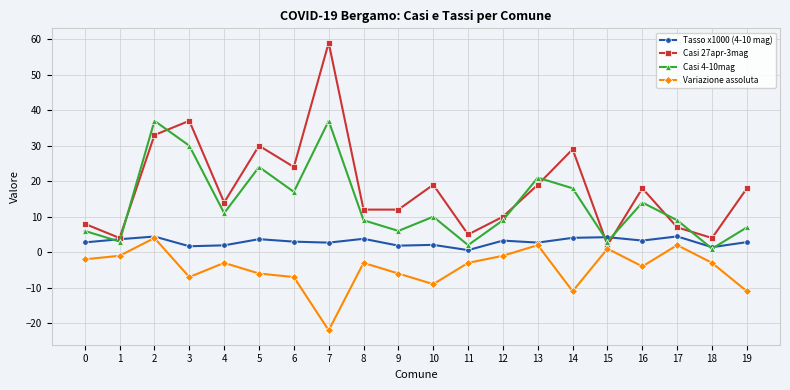

At which category does Tasso x1000 (4-10 mag) reach its first local peak?

2